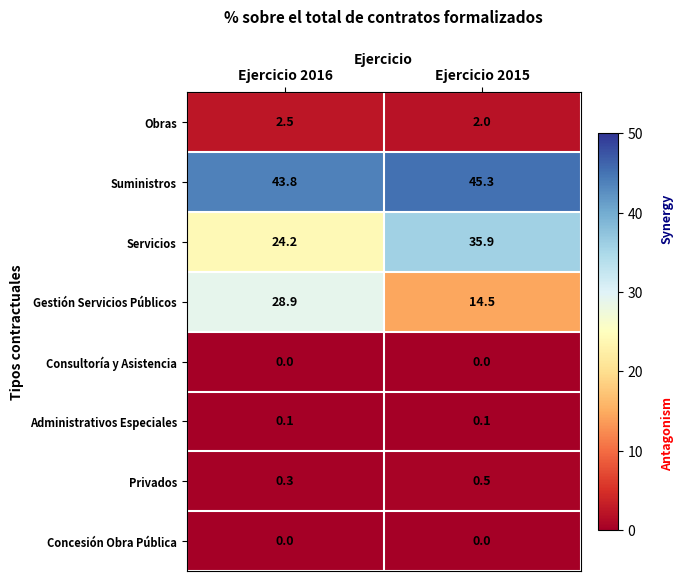

Reading left to right, what are all the values shown in this chart?

Obras: 2.5	2.0
Suministros: 43.8	45.3
Servicios: 24.2	35.9
Gestión Servicios Públicos: 28.9	14.5
Consultoría y Asistencia: 0.0	0.0
Administrativos Especiales: 0.1	0.1
Privados: 0.3	0.5
Concesión Obra Pública: 0.0	0.0